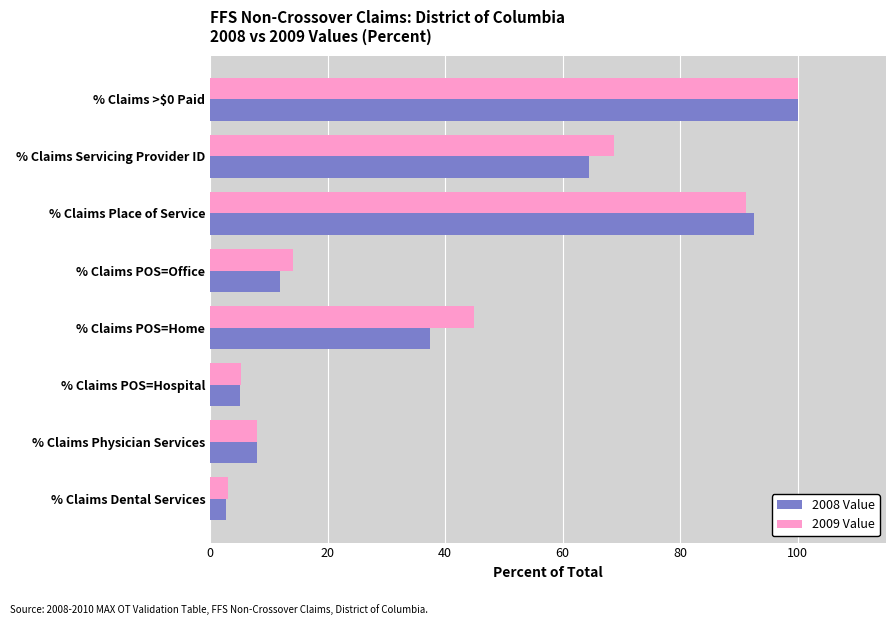

What is the sum of the 2008 Value values at % Claims >$0 Paid and % Claims Servicing Provider ID?

164.5